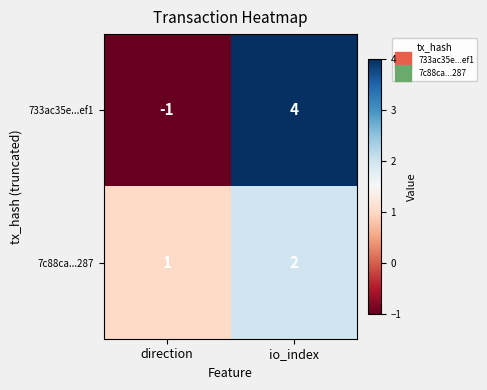

What is the total value across all series at io_index?

6